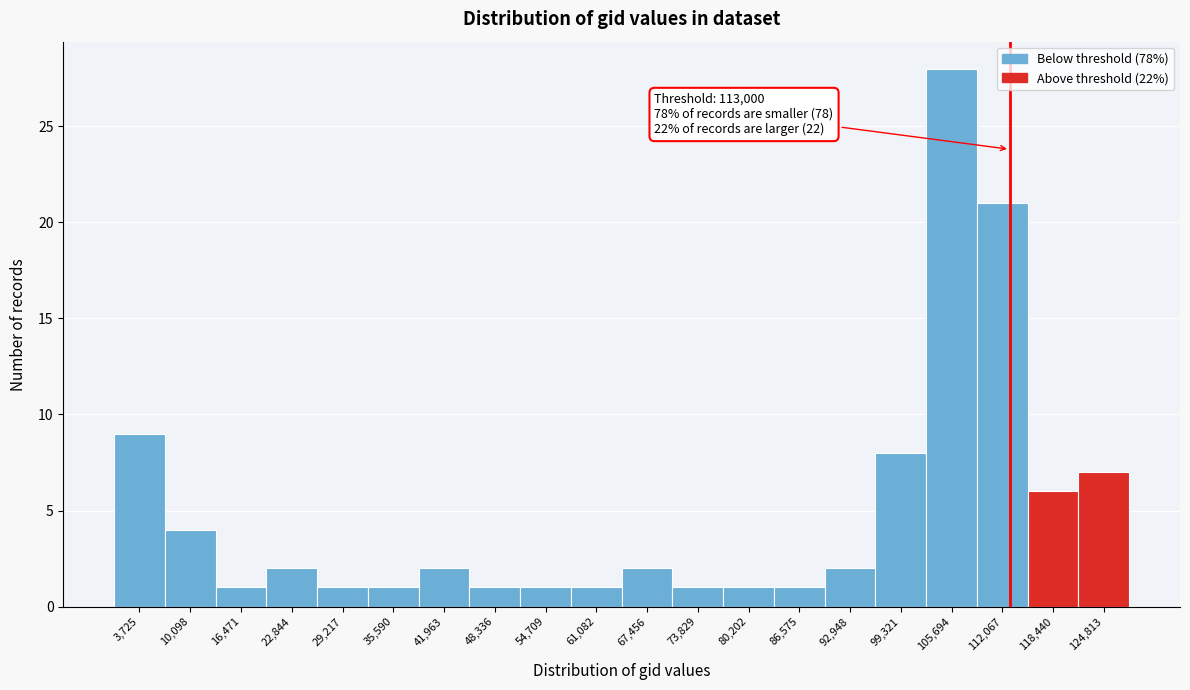

Which range on the x-axis has the tallest bar?

103000 to 109000